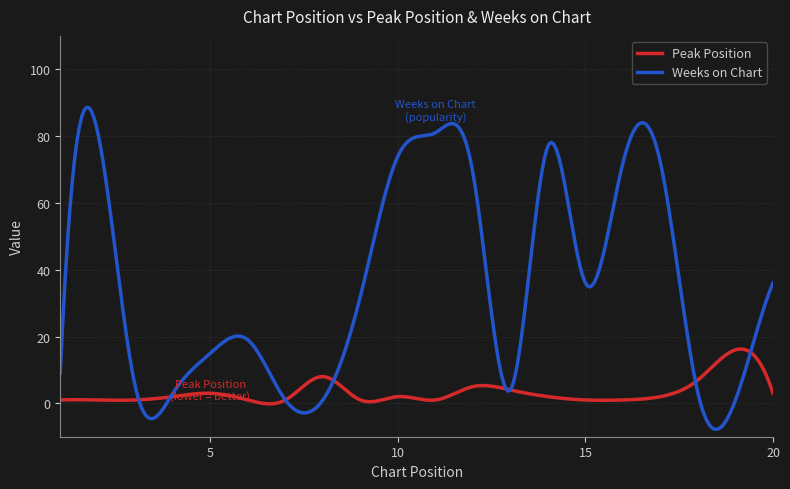

Which series ends up on top after the final intersection of Peak Position and Weeks on Chart?

Weeks on Chart